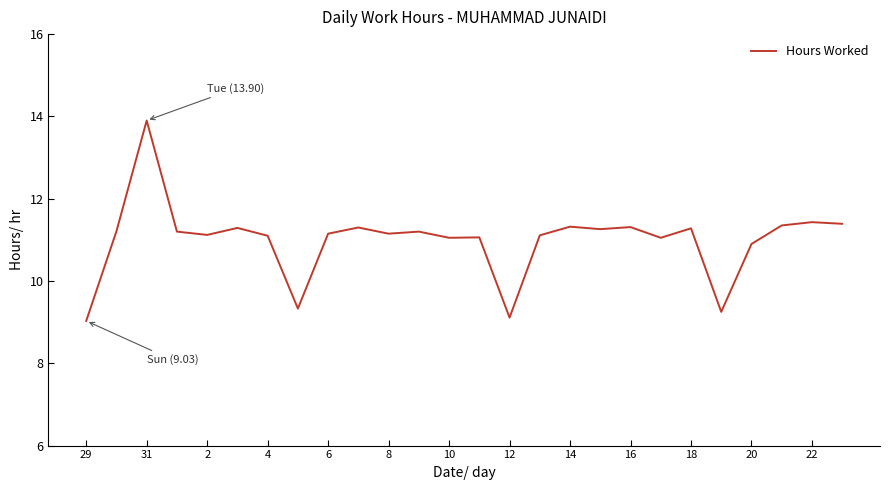

How many series are shown in this chart?

1